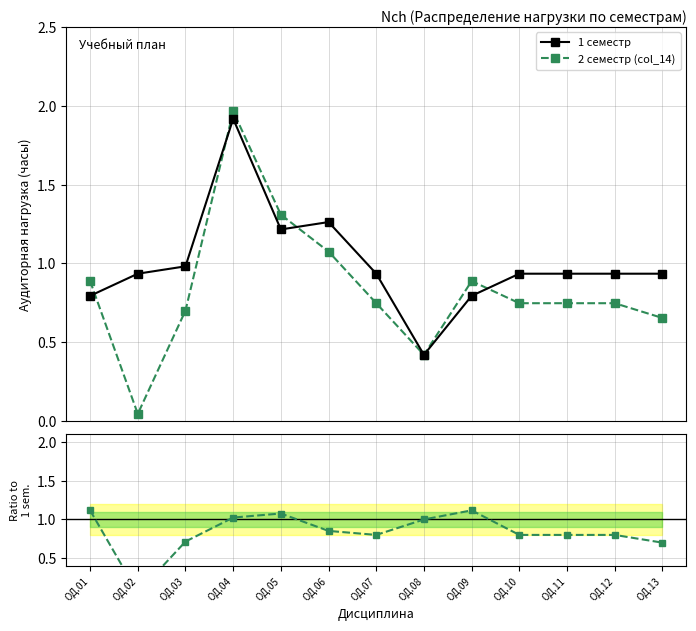

The value of 2 семестр (col_14) at ОД.01 is 1.1. True or false?

True